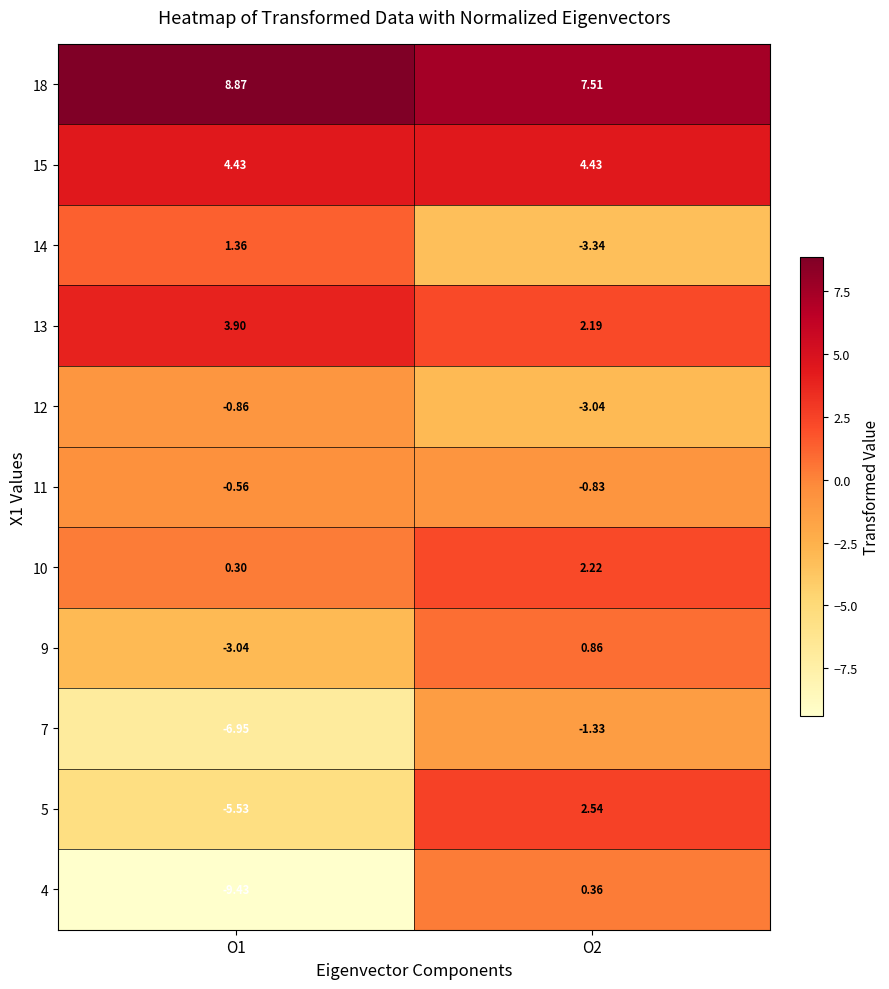

Reading left to right, list all the values displayed in this chart.

18: O1=8.9	O2=7.5
15: O1=4.4	O2=4.4
14: O1=1.4	O2=-3.3
13: O1=3.9	O2=2.2
12: O1=-0.9	O2=-3.0
11: O1=-0.6	O2=-0.8
10: O1=0.3	O2=2.2
9: O1=-3.0	O2=0.9
7: O1=-7.0	O2=-1.3
5: O1=-5.5	O2=2.5
4: O1=-9.4	O2=0.4